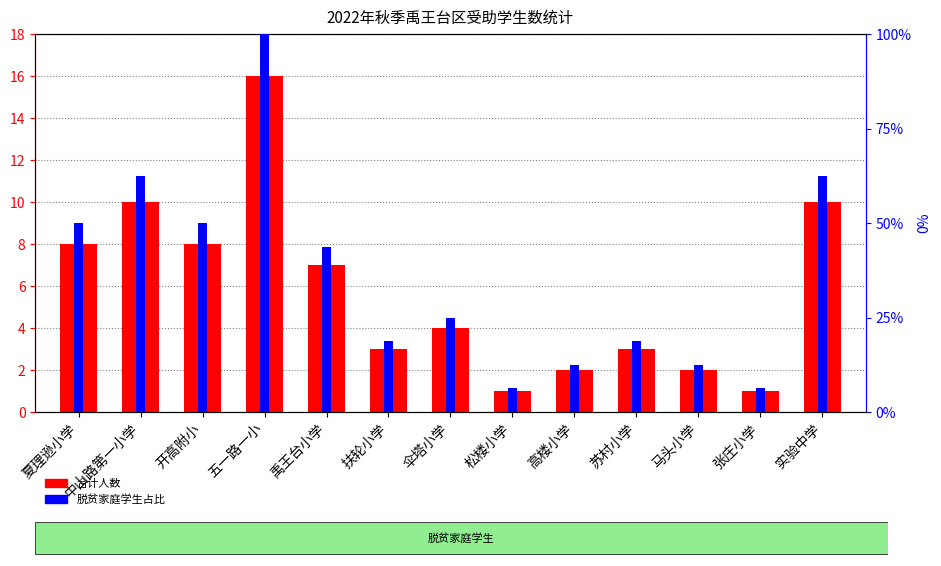

Is the value of 合计人数 at 夏理逊小学 greater than the value of 脱贫家庭学生占比 at 开高附小?

No